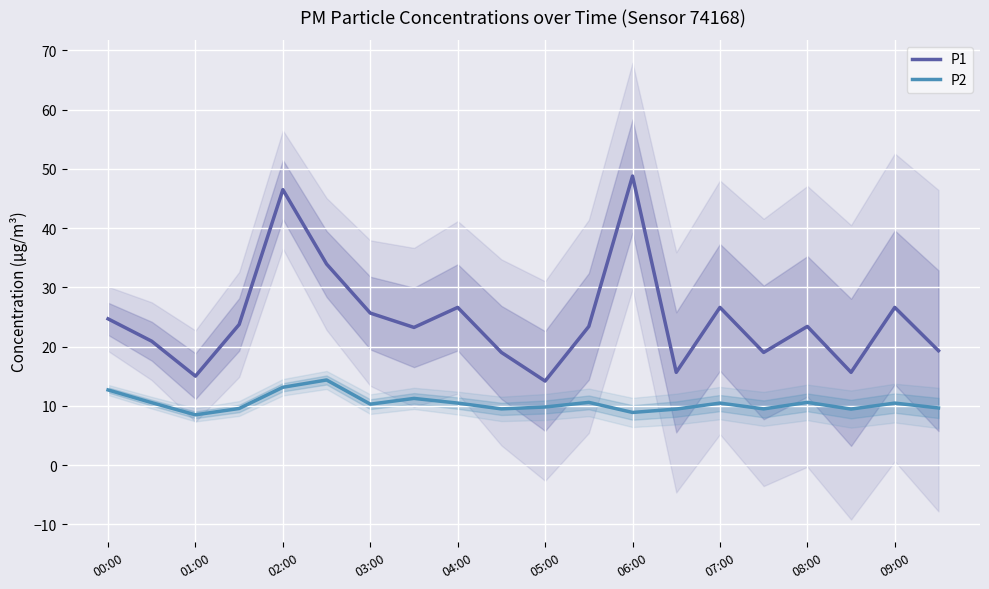

True or false: P2 has a value of 18.9 at 02:00.

False